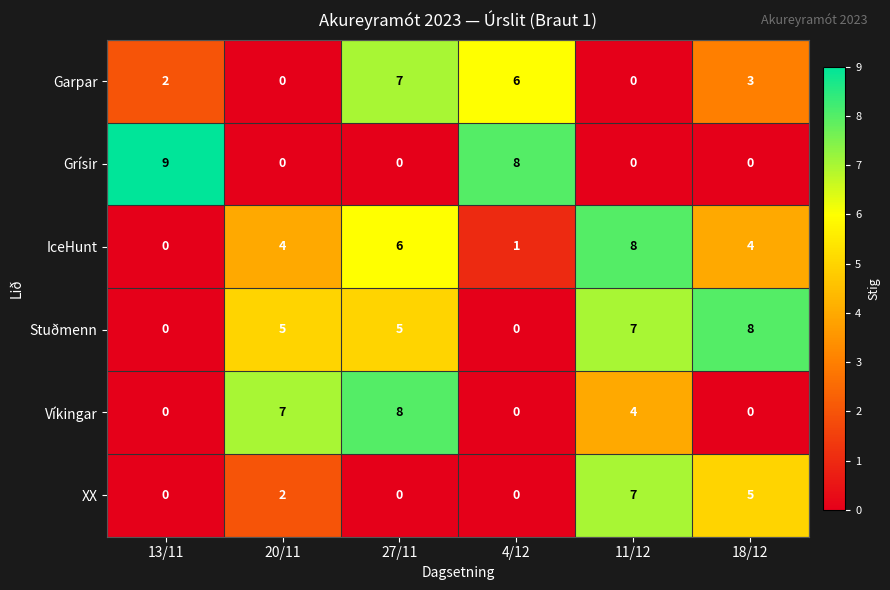

Where is XX nearest to the value 3?

20/11